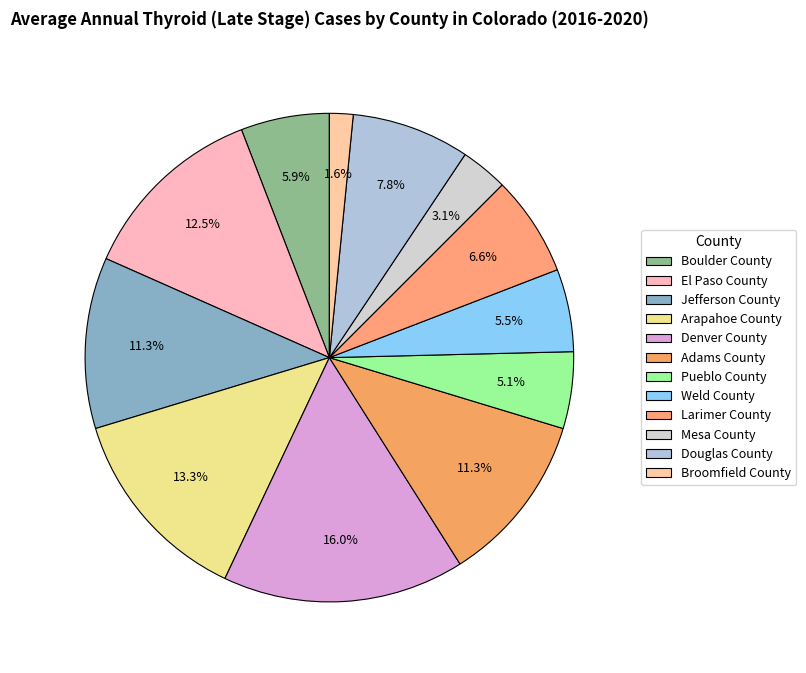

What is the change in value from Adams County to Broomfield County?

-25